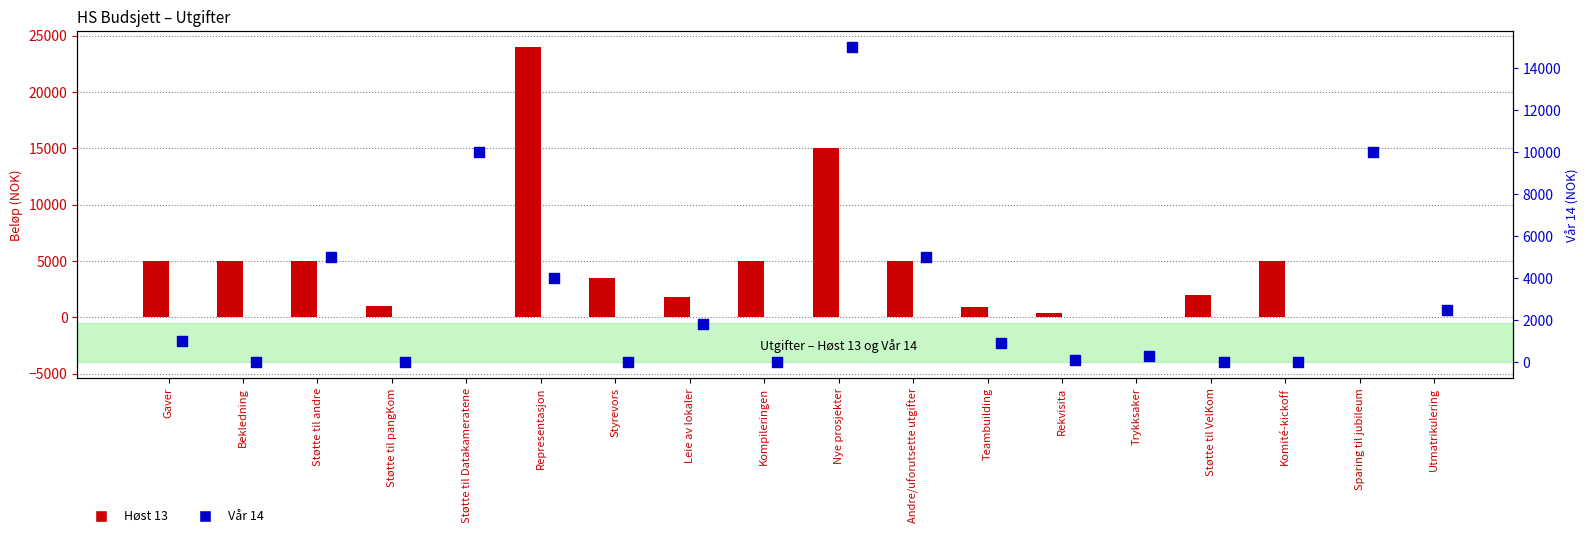

Which series has the widest spread of Y values?

Høst 13